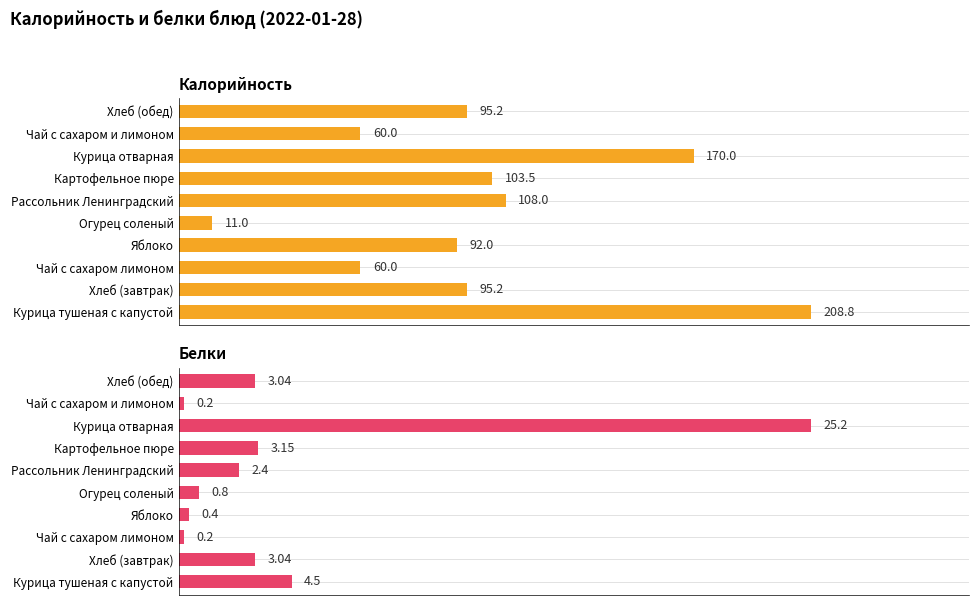

Rank the series by their average value, from lowest to highest.

Белки, Калорийность